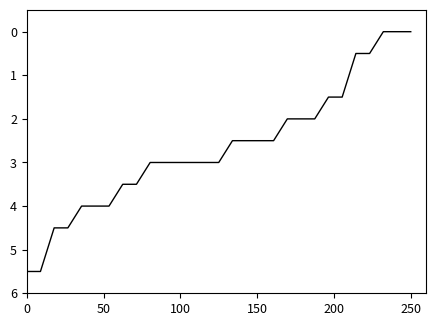

What is the maximum value shown in the chart?

5.5